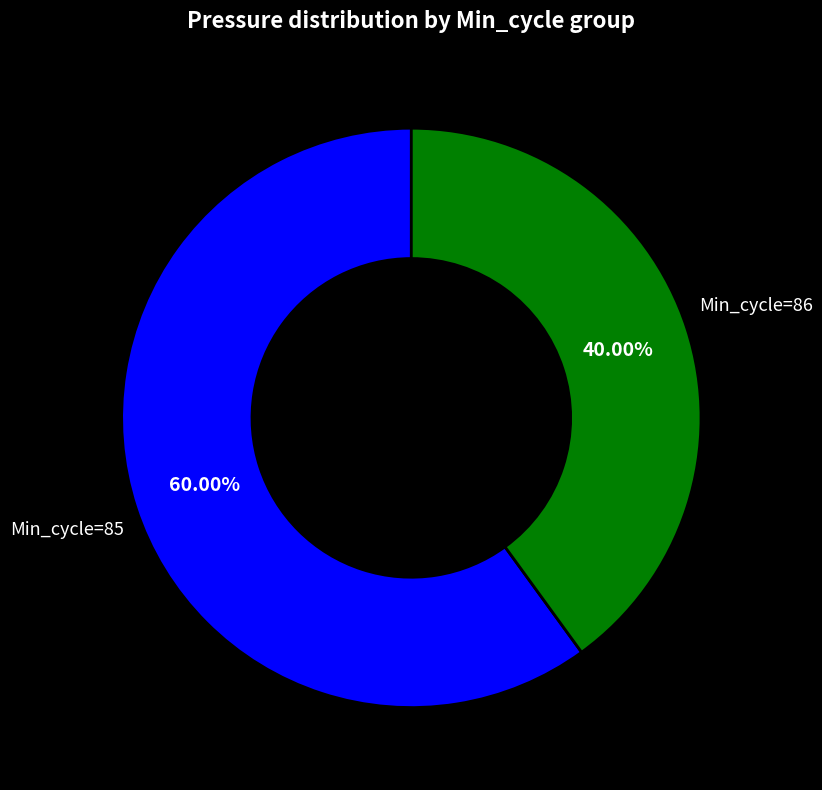

Does any single category account for the majority?

Yes